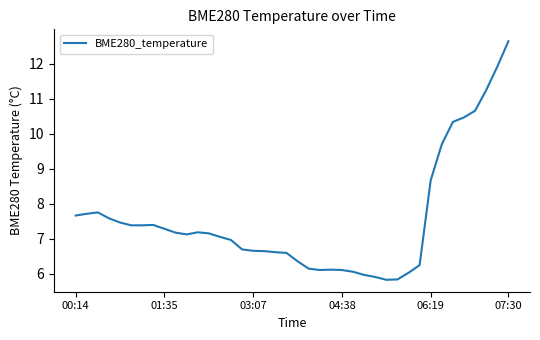

What is the smallest value displayed?

5.8